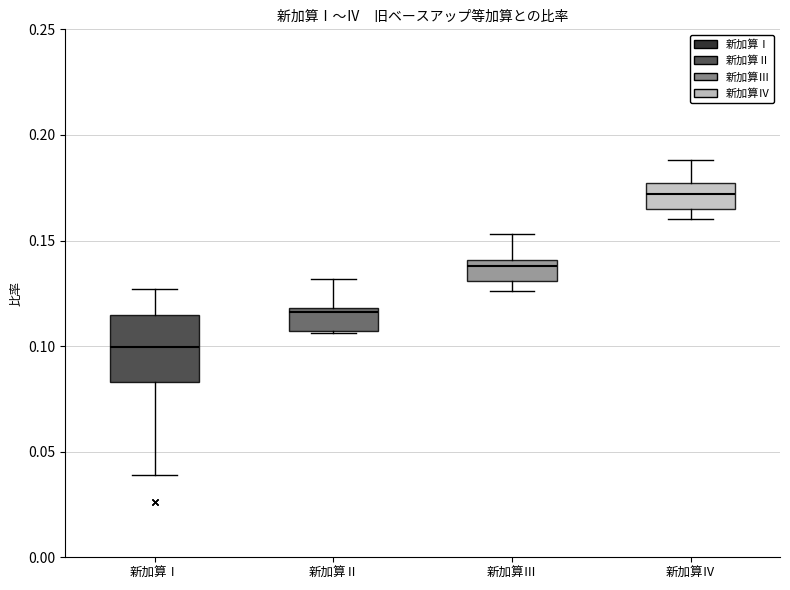

Comparing the boxes themselves (not the whiskers), which one is the tallest?

新加算Ⅰ